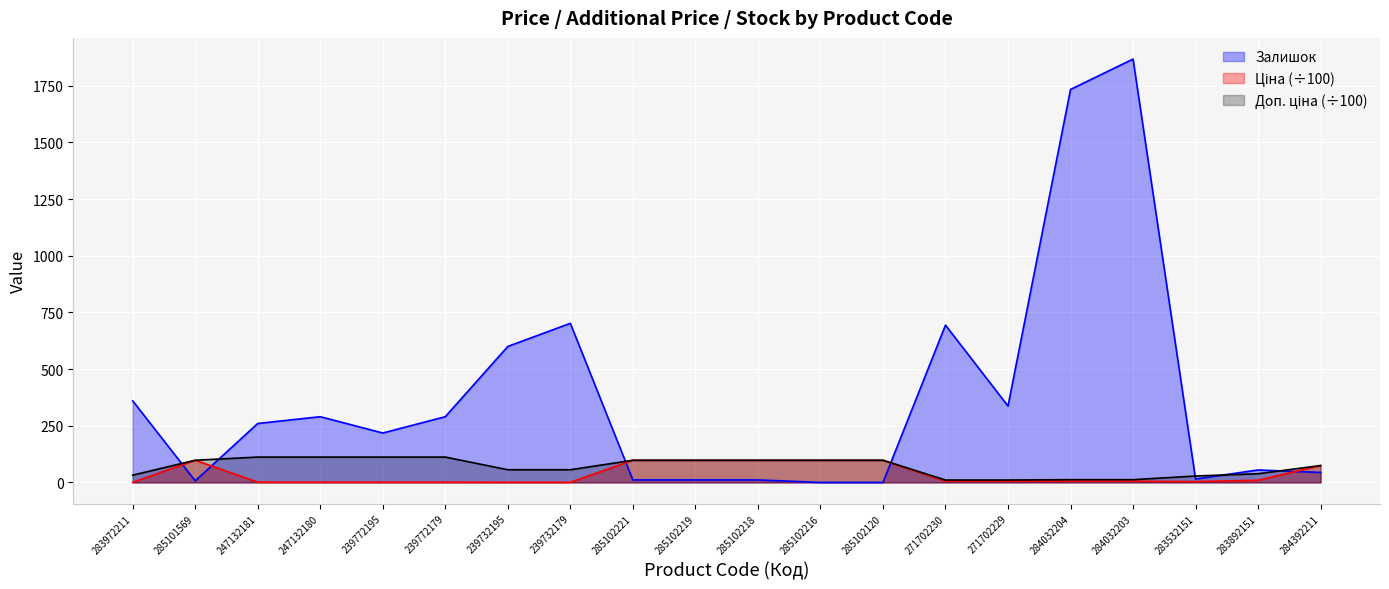

Is the value of Доп. ціна at 284032203 greater than the value of Залишок at 284032204?

No